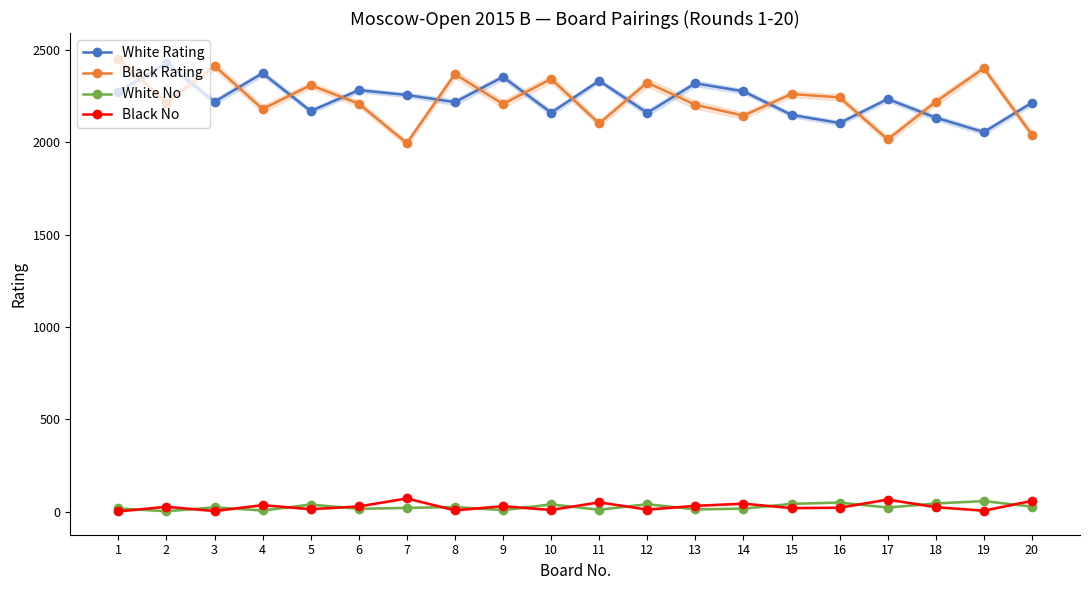

How many interior local peaks does the White Rating series have?

7